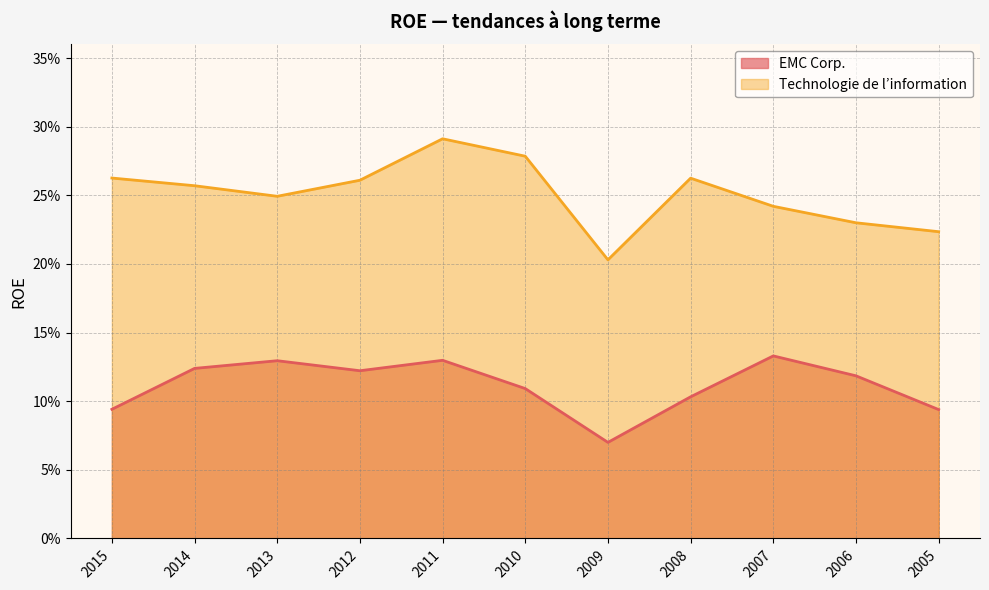

Does the chart have visible grid lines?

Yes